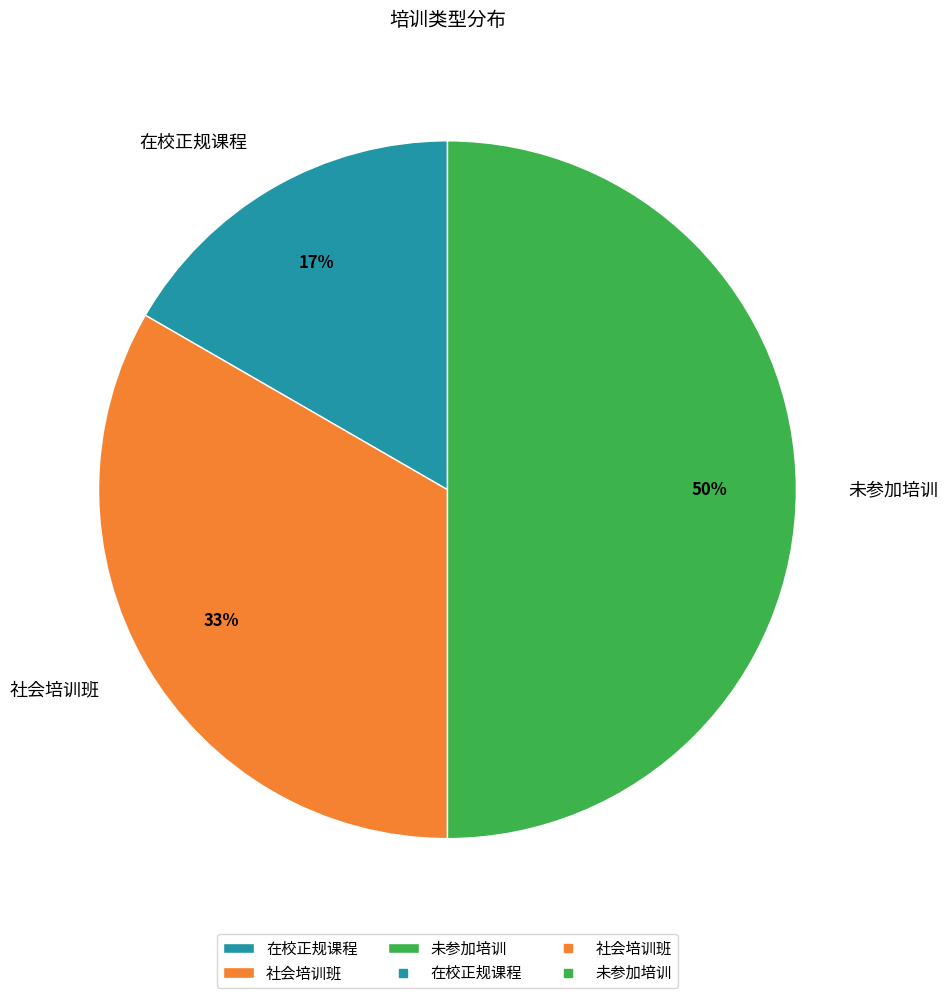

To the nearest percent, what is the combined percentage of 在校正规课程 and 社会培训班?

50%